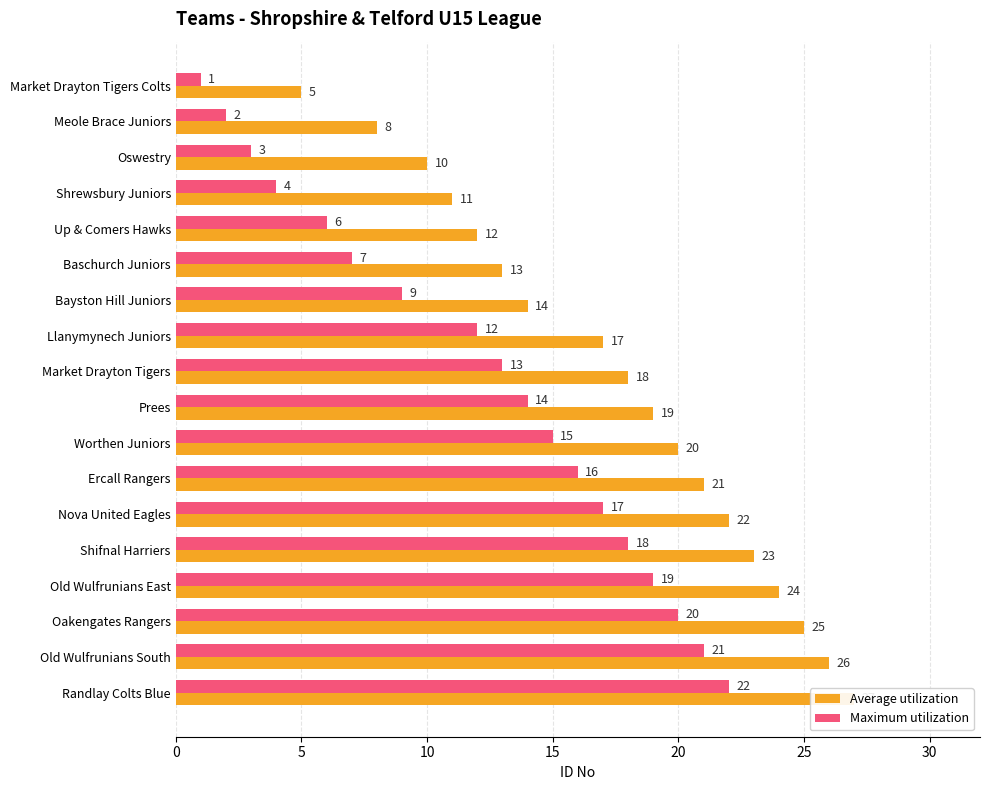

What is the minimum value shown in the chart?

1